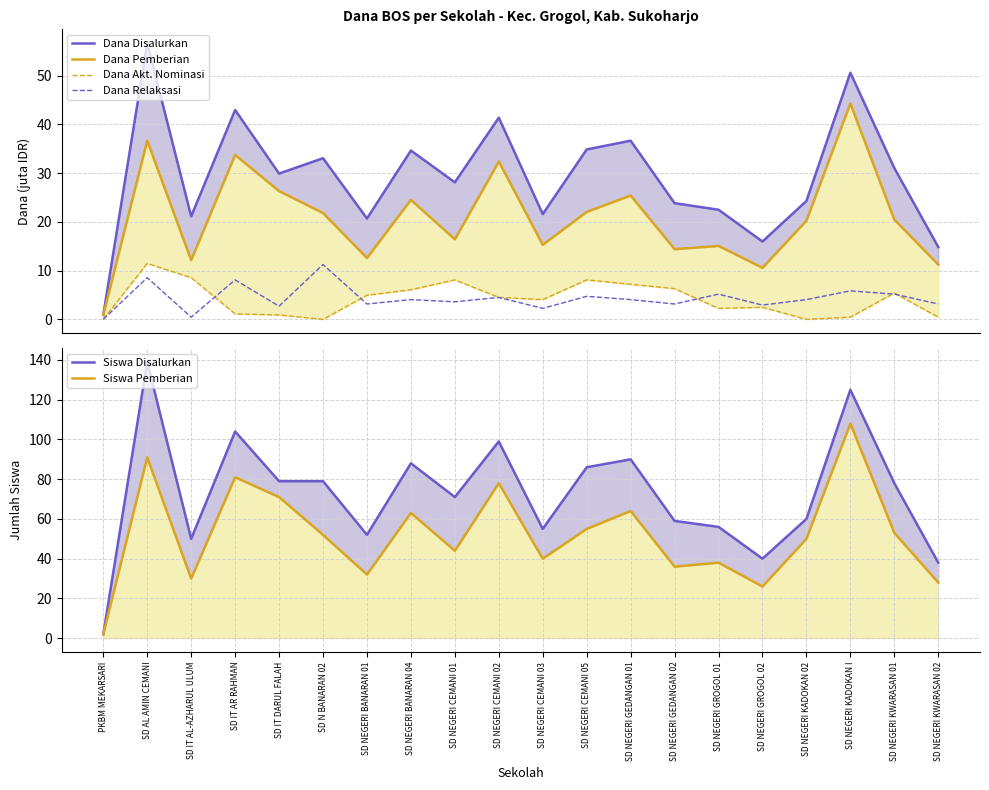

What is the sum of all Dana Pemberian values?

416.7